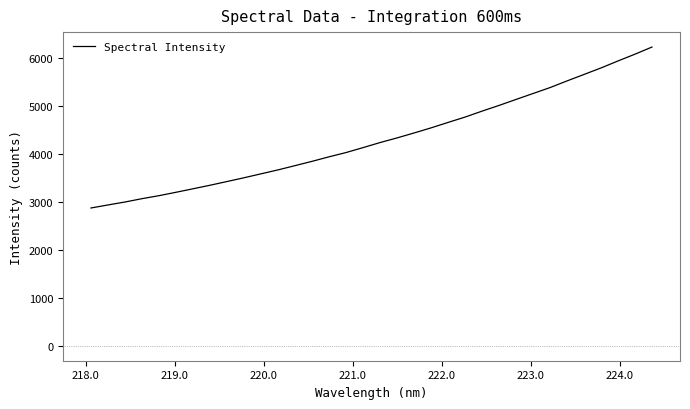

True or false: the data has more than 1 interior local peaks.

False